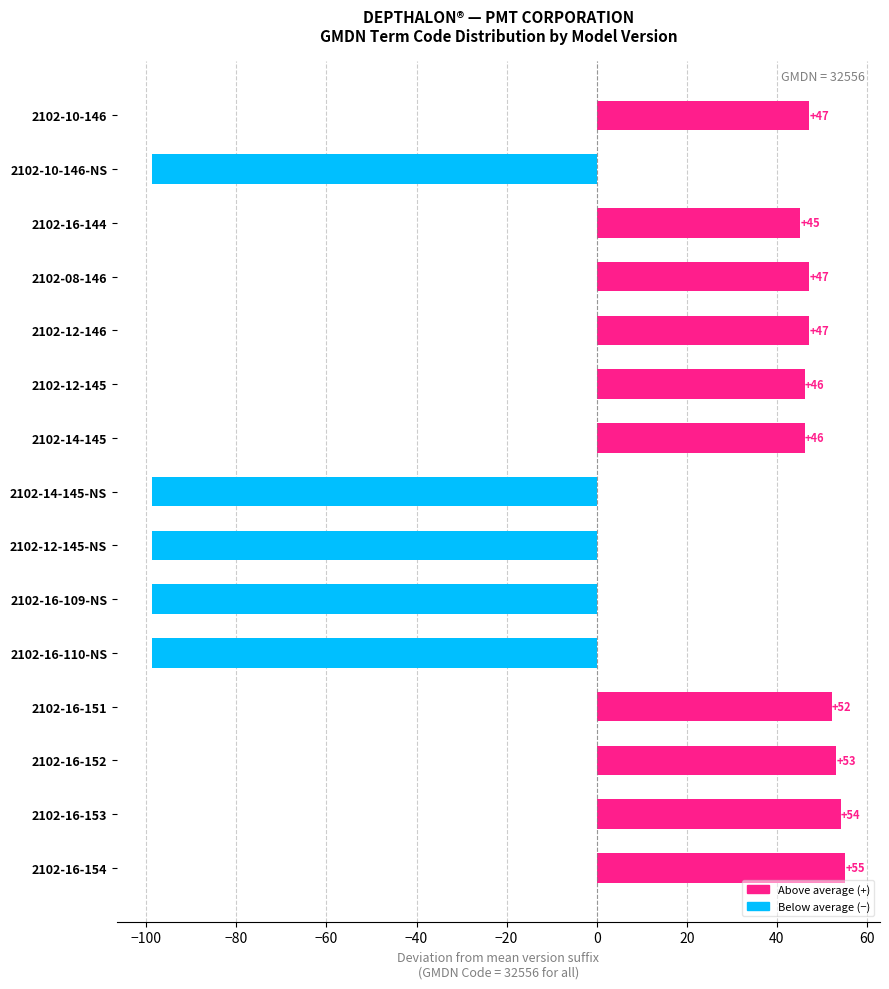

Where is the data nearest to the value -21?

2102-16-144